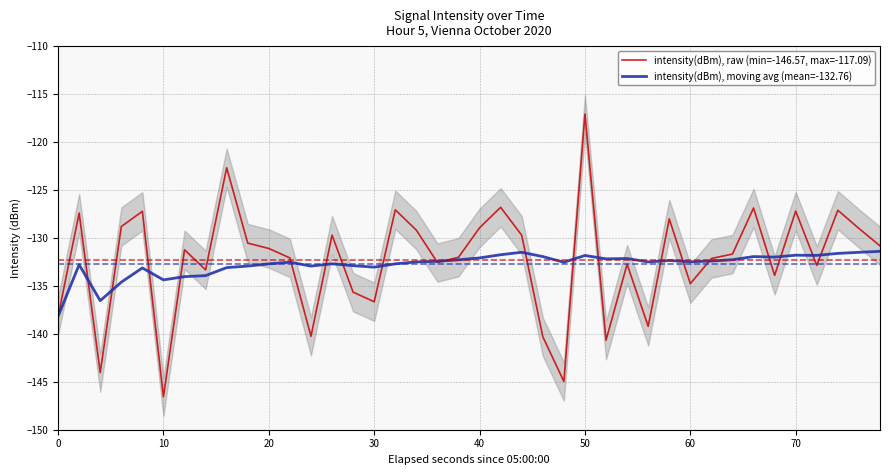

True or false: intensity(dBm), moving avg (mean=-132.76) has a value of -234.7 at 20.

False